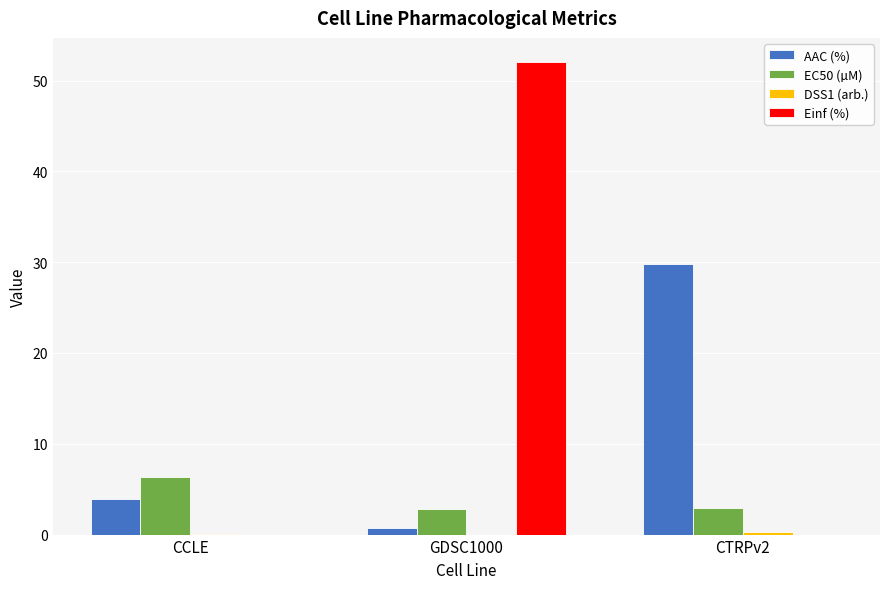

Read the EC50 (µM) value at CTRPv2.

3.0